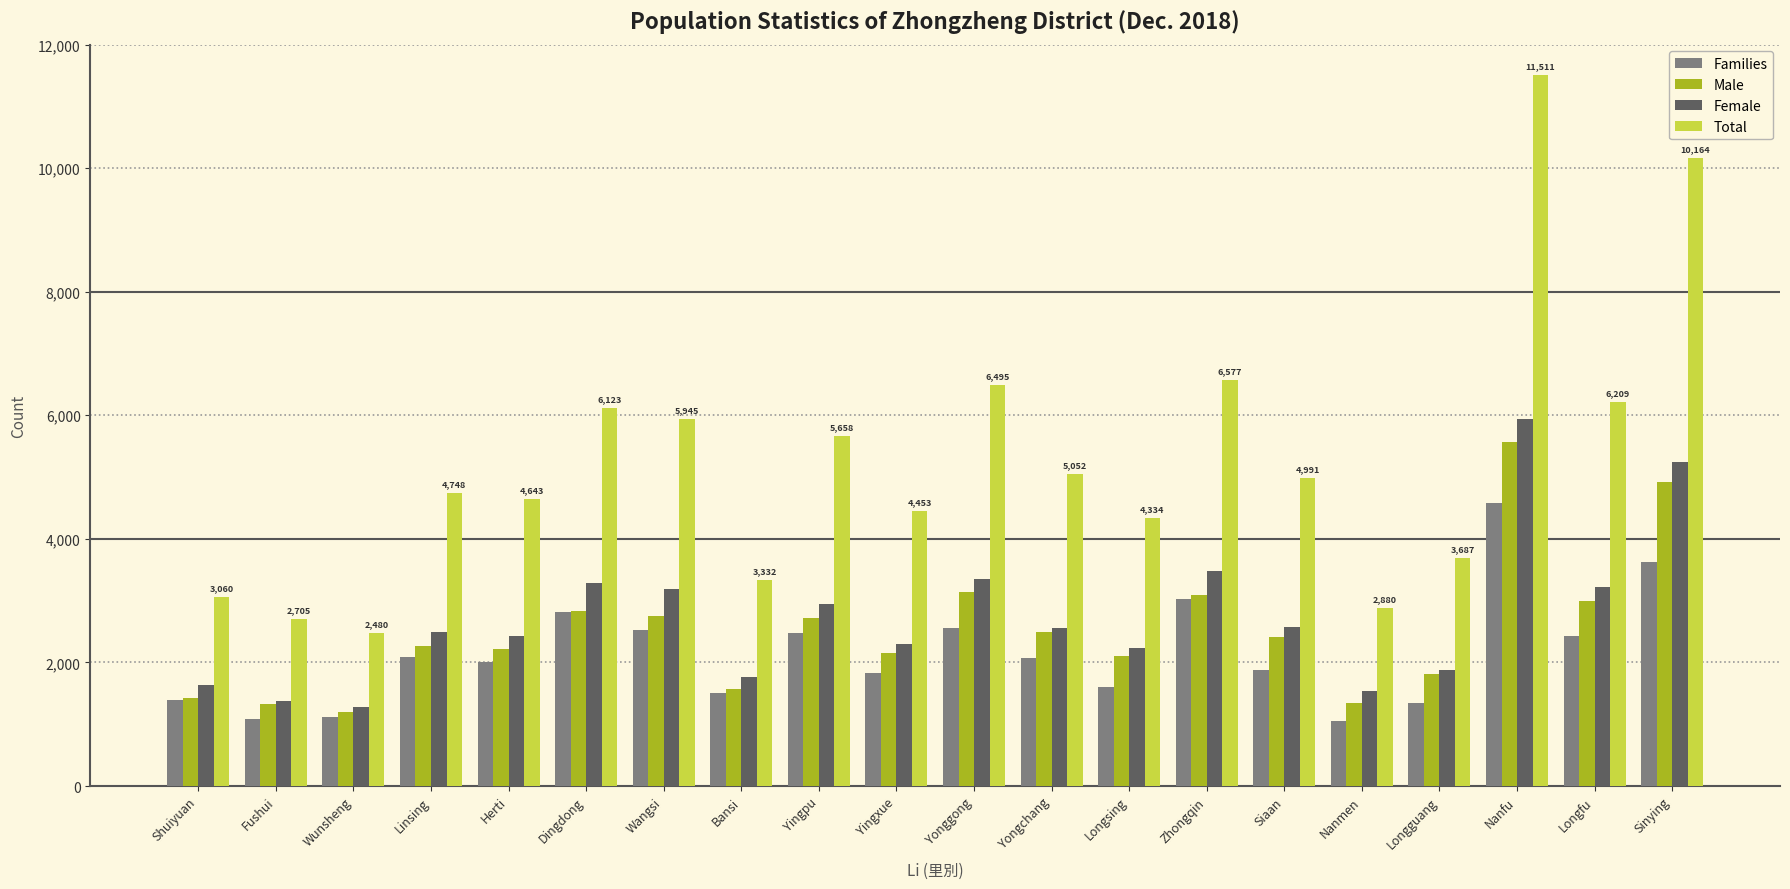

What position from the left is Bansi?

8